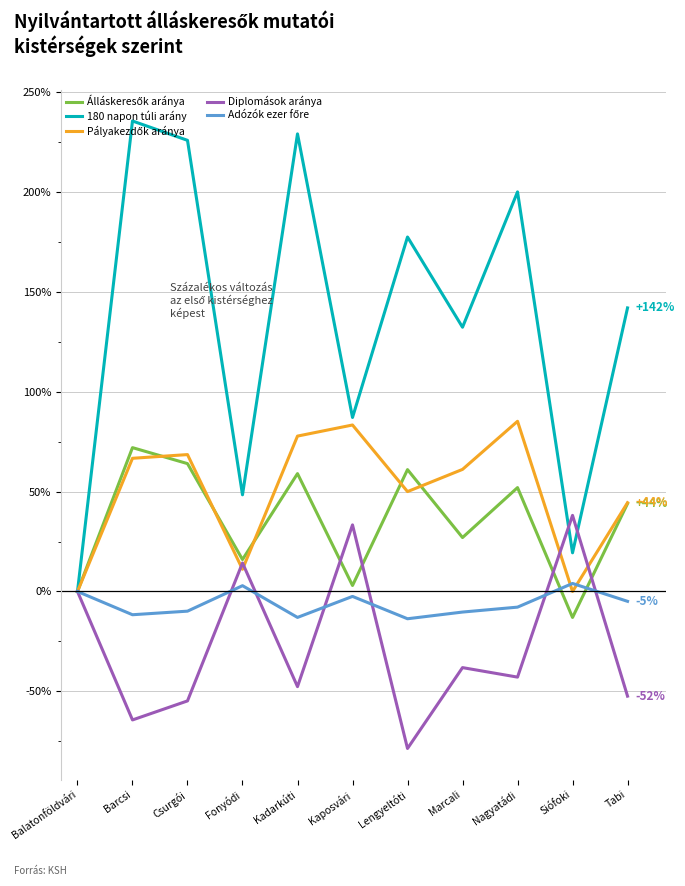

What position from the right is Barcsi?

10